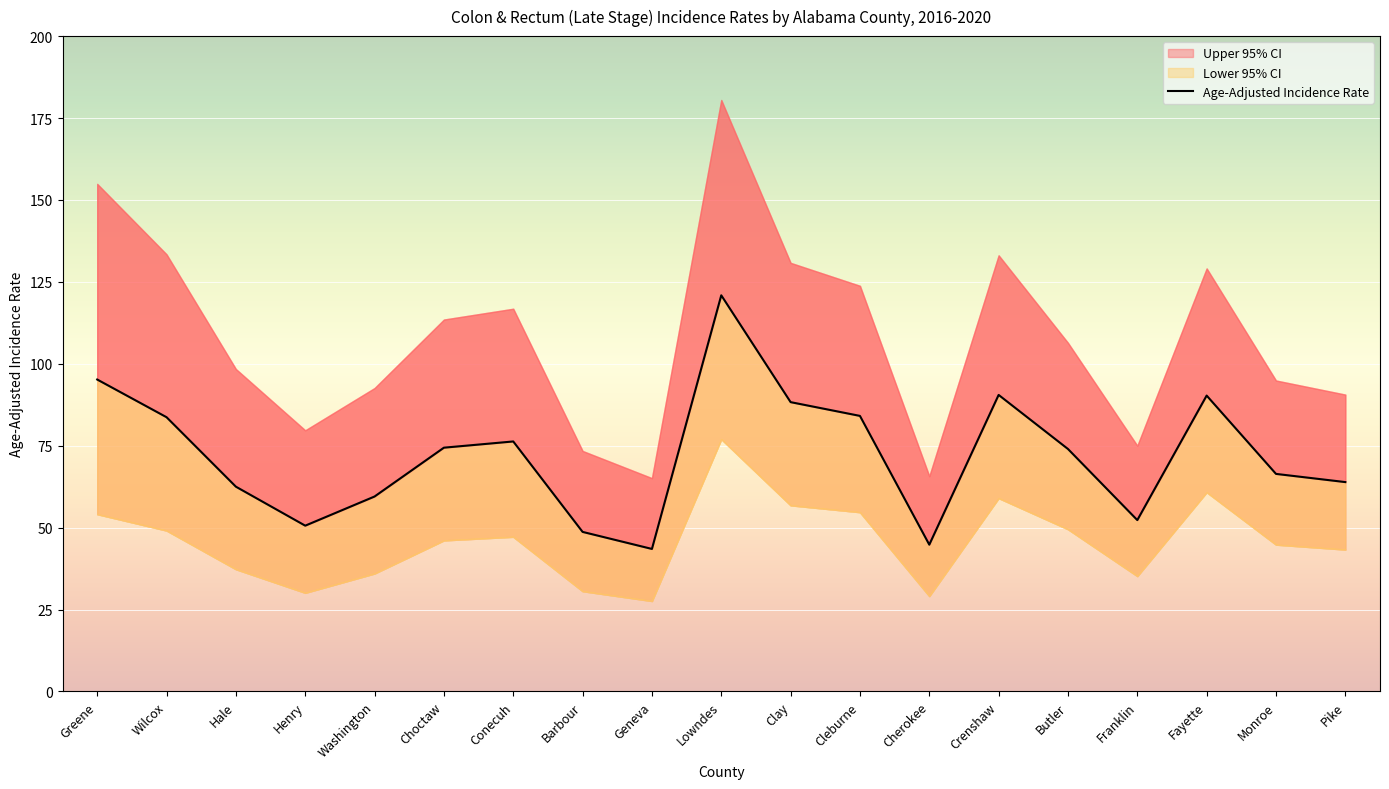

Approximately how many times larger is the value at Greene compared to Lowndes?

0.8